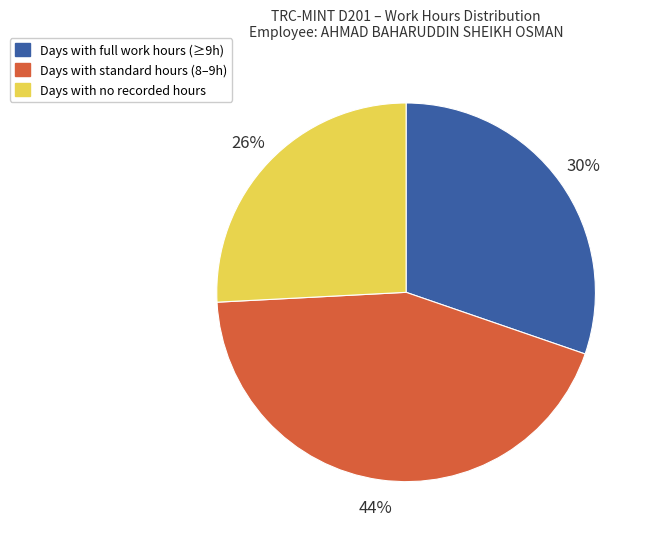

To the nearest percent, what is the difference between the largest and smallest slice percentages?

18%